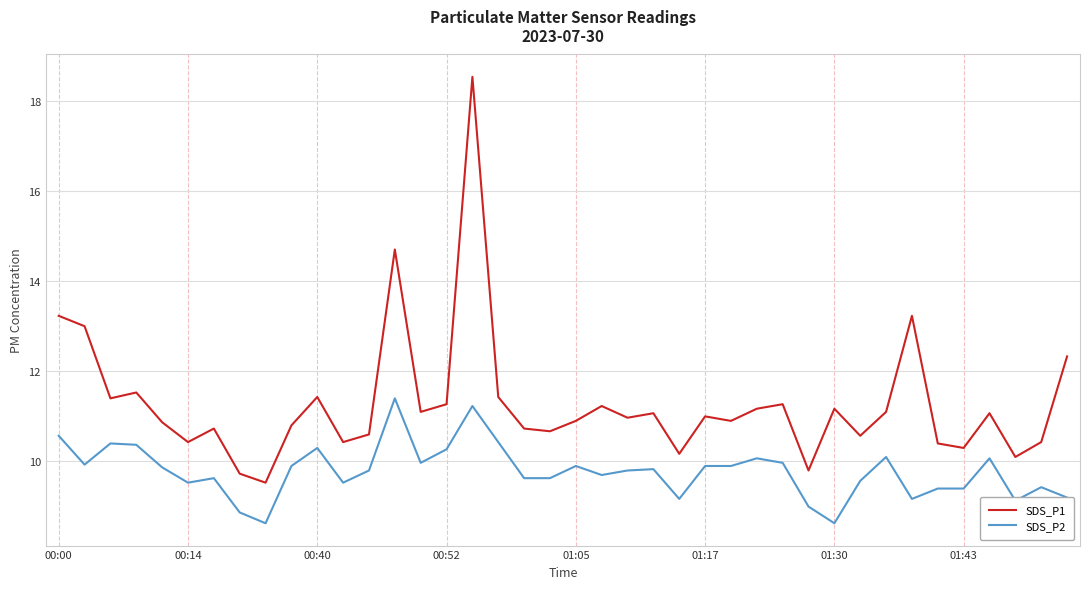

True or false: SDS_P1 and SDS_P2 intersect in this chart.

False